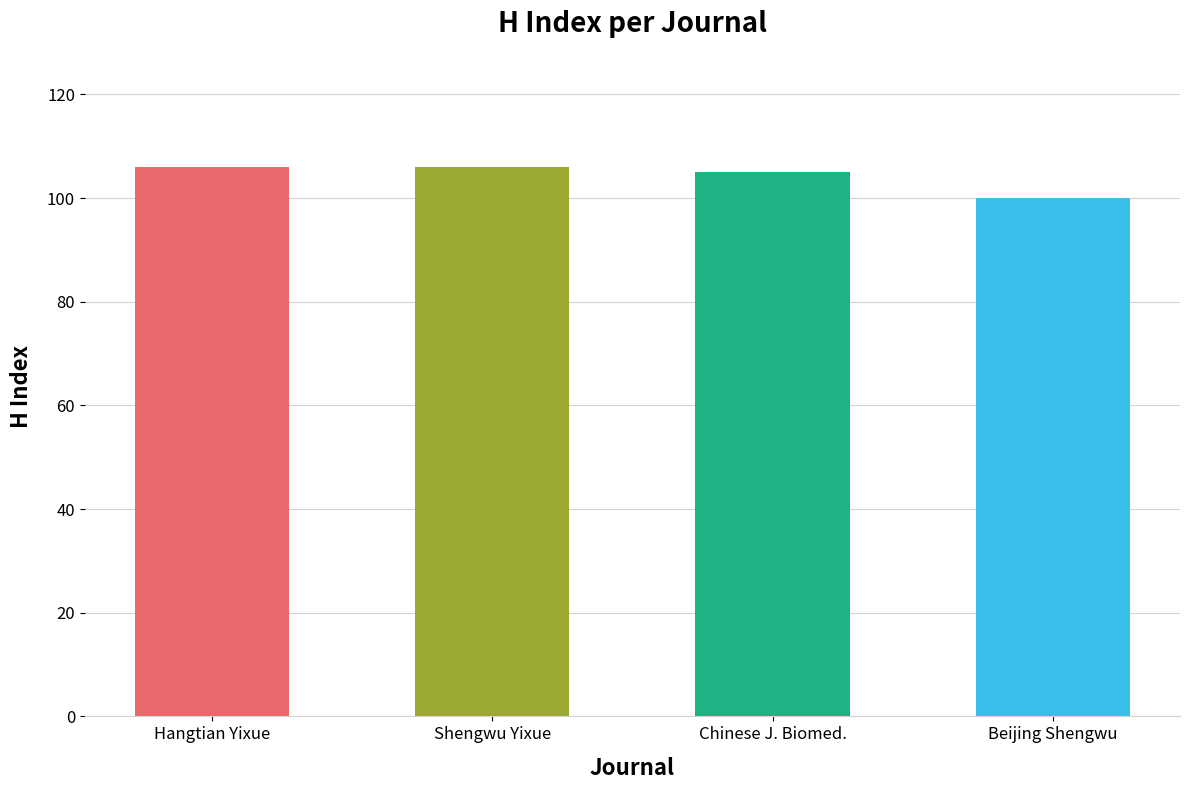

Reading left to right, transcribe all the data shown in this chart.

Hangtian Yixue=106	Shengwu Yixue=106	Chinese J. Biomed.=105	Beijing Shengwu=100